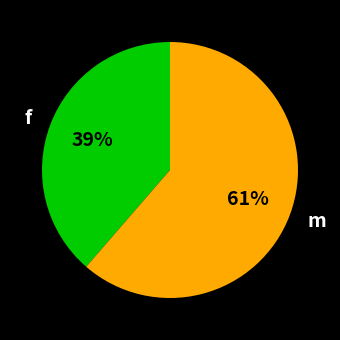

Rank the categories by value from highest to lowest.

m, f